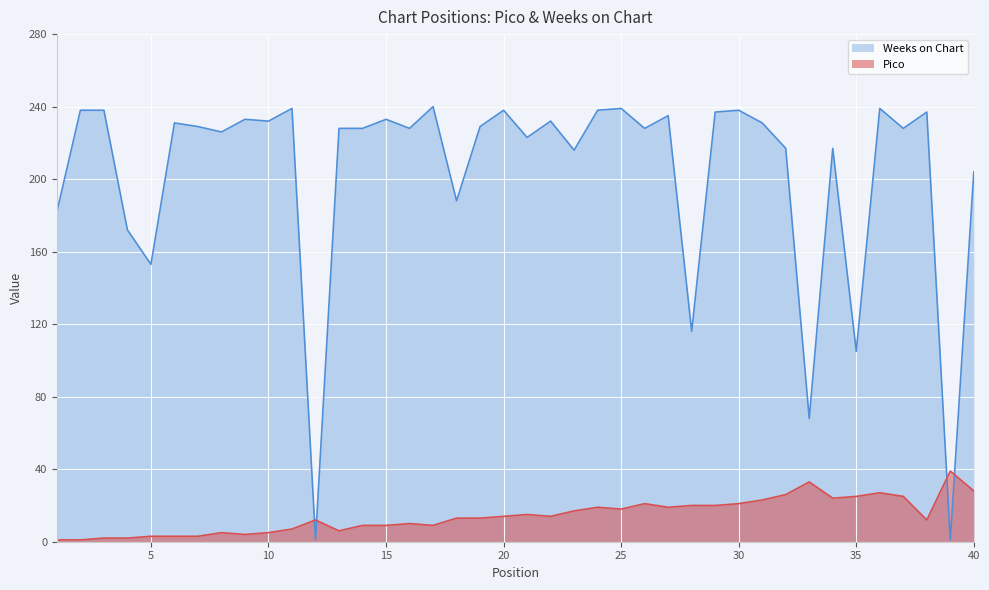

What is the spread (max minus min) of values at 40?

176